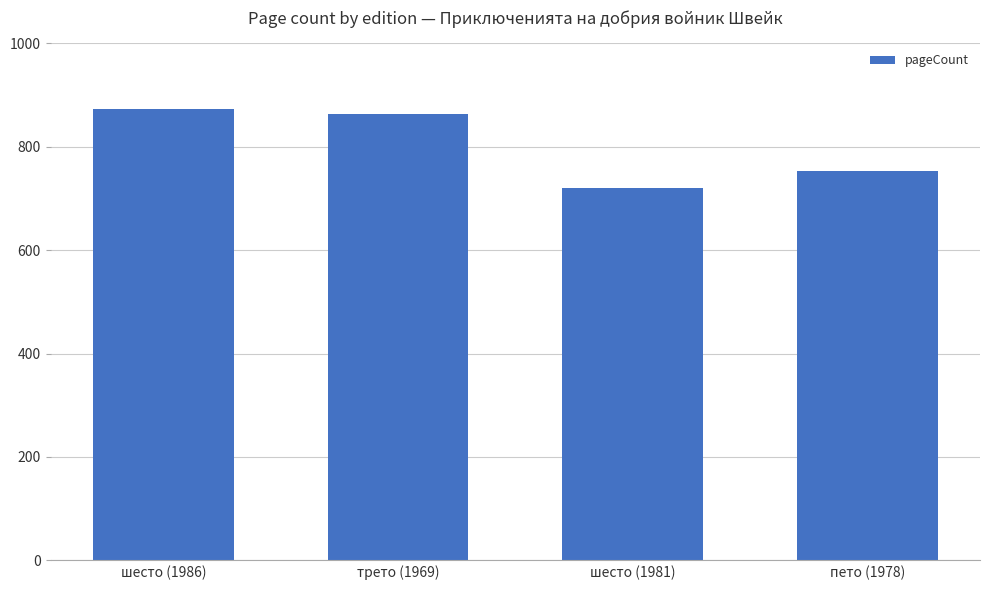

Between пето (1978) and шесто (1981), which is larger?

пето (1978)